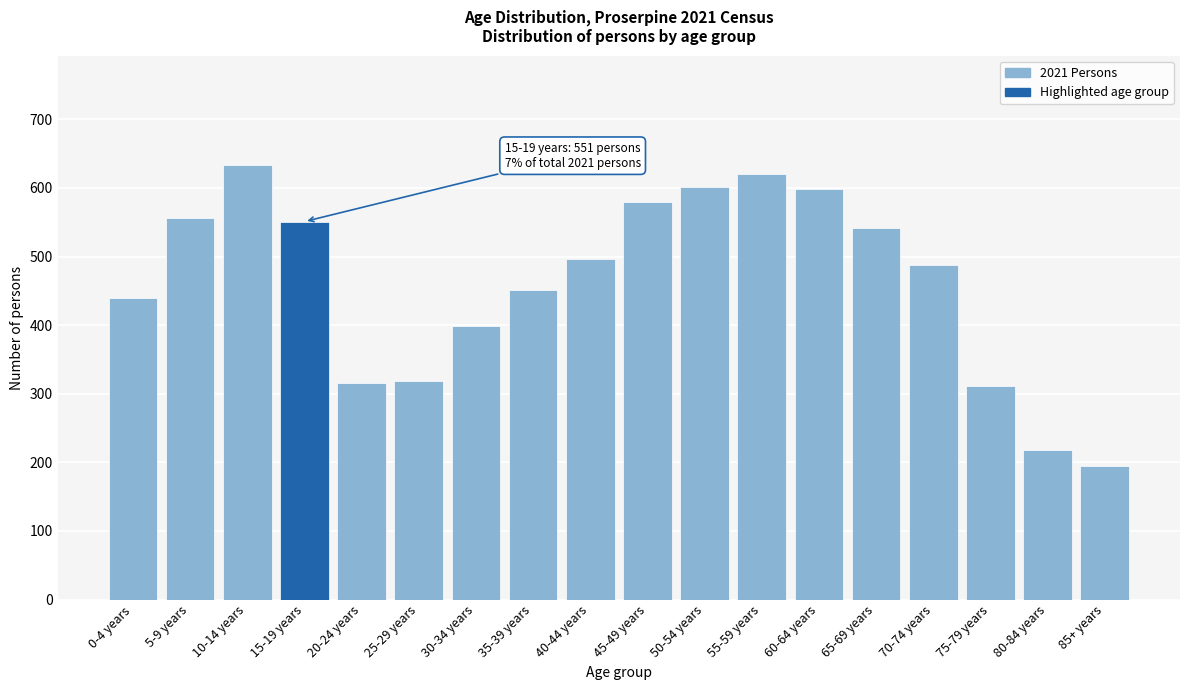

What is the sum of all values?

8312